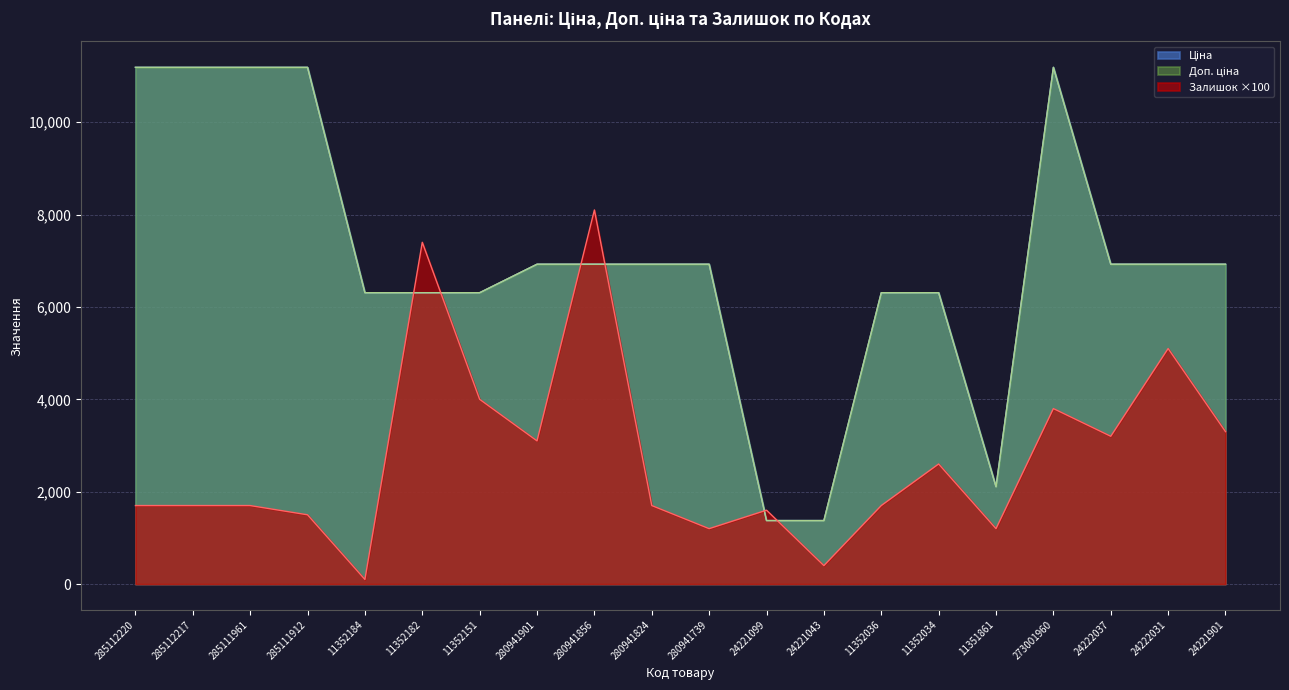

Reading left to right, transcribe all the data shown in this chart.

Ціна: 285112220=11188.2	285112217=11188.2	285111961=11188.2	285111912=11188.2	11352184=6308.8	11352182=6308.8	11352151=6308.8	280941901=6925.7	280941856=6925.7	280941824=6925.7	280941739=6925.7	24221099=1375.4	24221043=1375.4	11352036=6308.8	11352034=6308.8	11351861=2108.4	273001960=11188.2	24222037=6925.7	24222031=6925.7	24221901=6925.7
Доп. ціна: 285112220=11188.2	285112217=11188.2	285111961=11188.2	285111912=11188.2	11352184=6308.8	11352182=6308.8	11352151=6308.8	280941901=6925.7	280941856=6925.7	280941824=6925.7	280941739=6925.7	24221099=1375.0	24221043=1375.0	11352036=6308.8	11352034=6308.8	11351861=2108.0	273001960=11188.2	24222037=6925.7	24222031=6925.7	24221901=6925.7
Залишок: 285112220=1700.0	285112217=1700.0	285111961=1700.0	285111912=1500.0	11352184=100.0	11352182=7400.0	11352151=4000.0	280941901=3100.0	280941856=8100.0	280941824=1700.0	280941739=1200.0	24221099=1600.0	24221043=400.0	11352036=1700.0	11352034=2600.0	11351861=1200.0	273001960=3800.0	24222037=3200.0	24222031=5100.0	24221901=3300.0